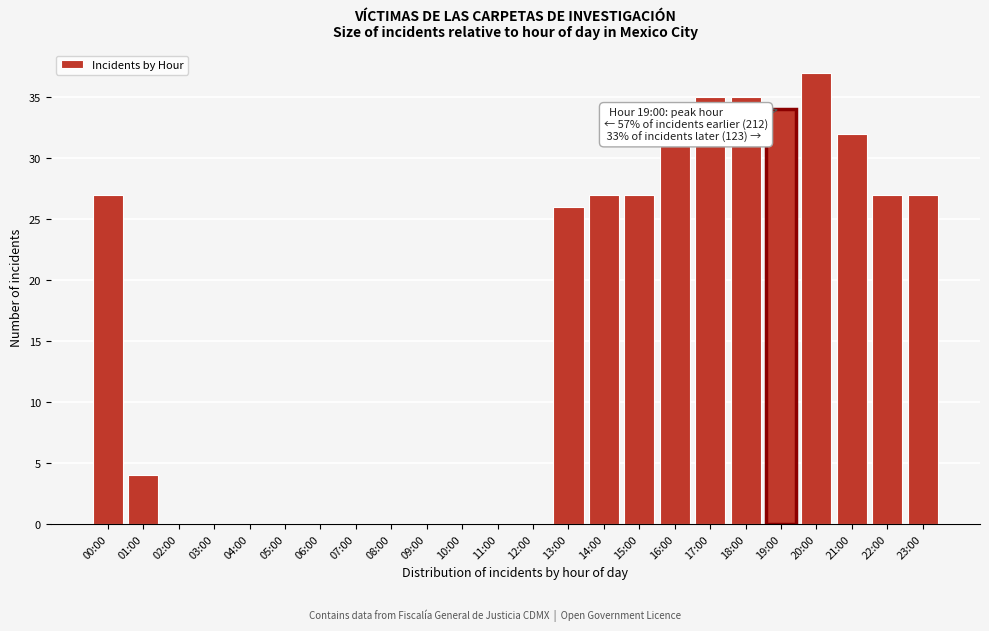

Reading left to right, extract all data points from this chart.

00:00=27	01:00=4	02:00=0	03:00=0	04:00=0	05:00=0	06:00=0	07:00=0	08:00=0	09:00=0	10:00=0	11:00=0	12:00=0	13:00=26	14:00=27	15:00=27	16:00=31	17:00=35	18:00=35	19:00=34	20:00=37	21:00=32	22:00=27	23:00=27